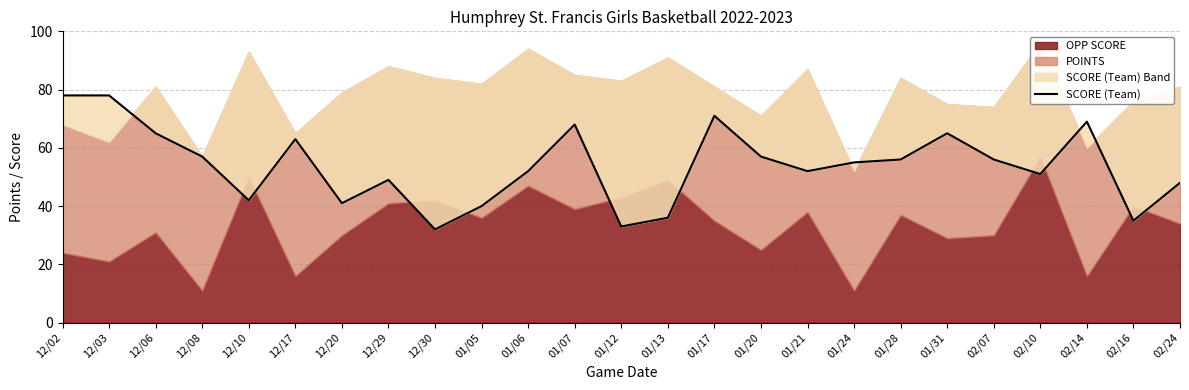

True or false: the data has more than 0 interior local peaks.

True